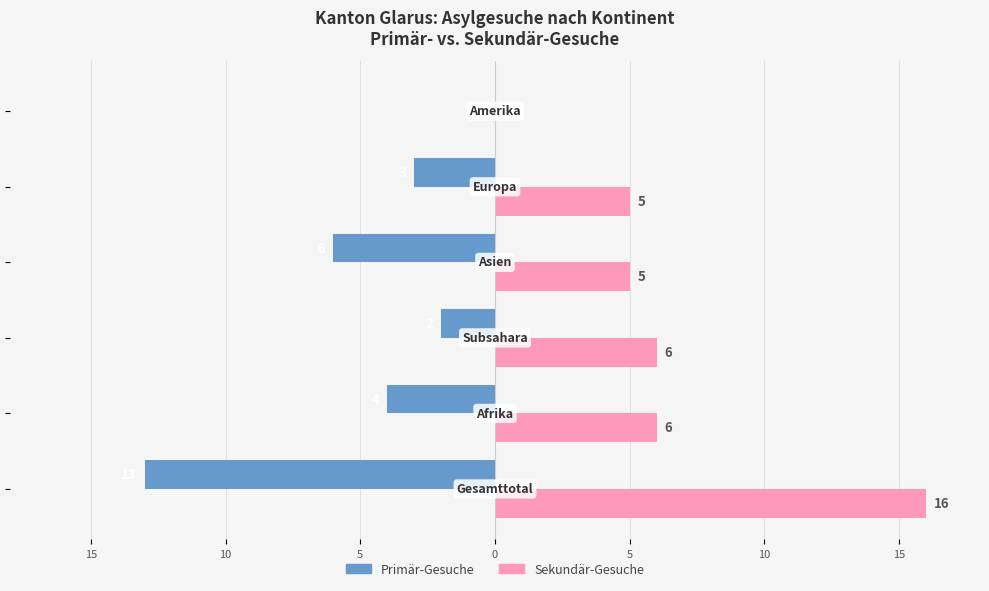

What are all the series names shown in the legend?

Primär-Gesuche, Sekundär-Gesuche